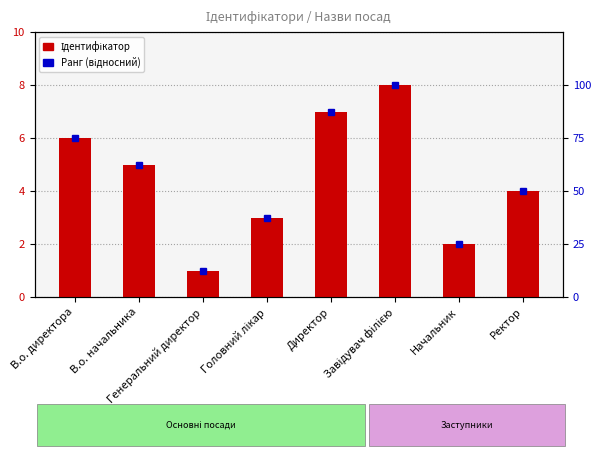

What is the difference between the Ранг (відносний) values at Генеральний директор and Ректор?

37.5